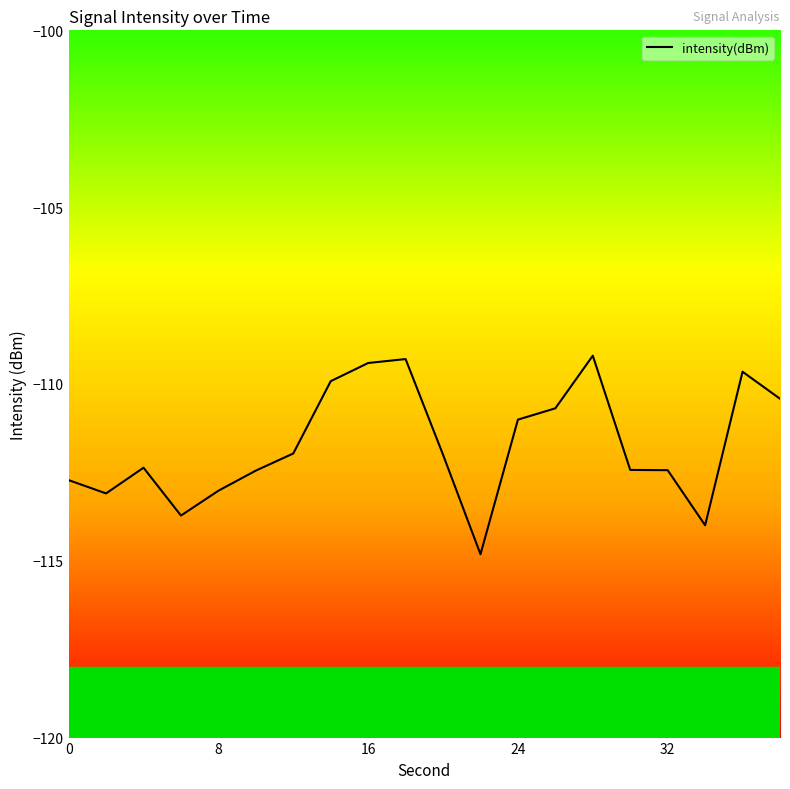

What is the maximum value shown in the chart?

-109.2